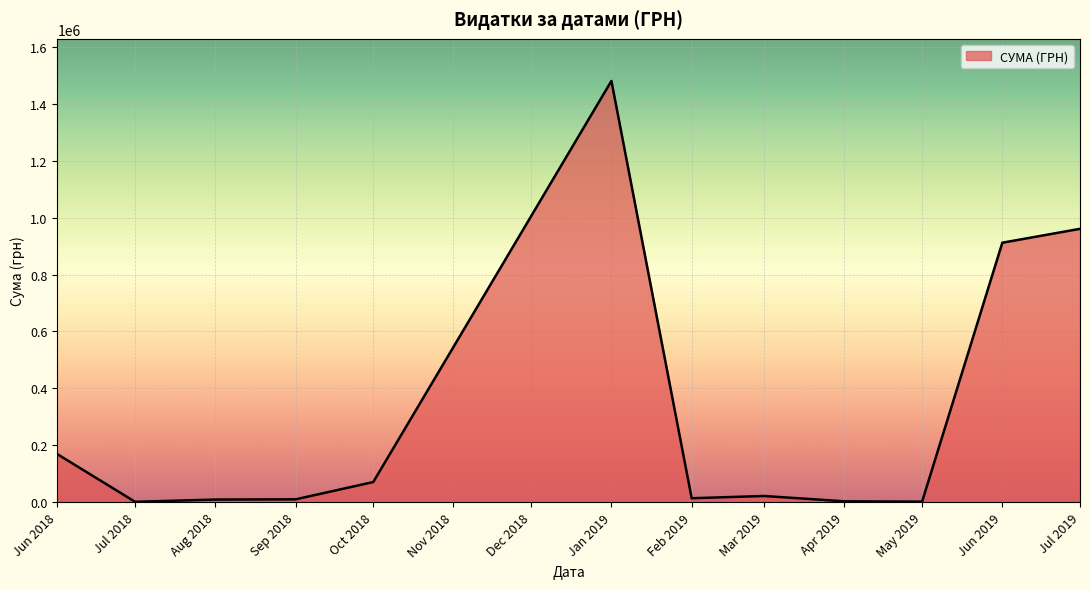

Count the number of categories in the chart.

12